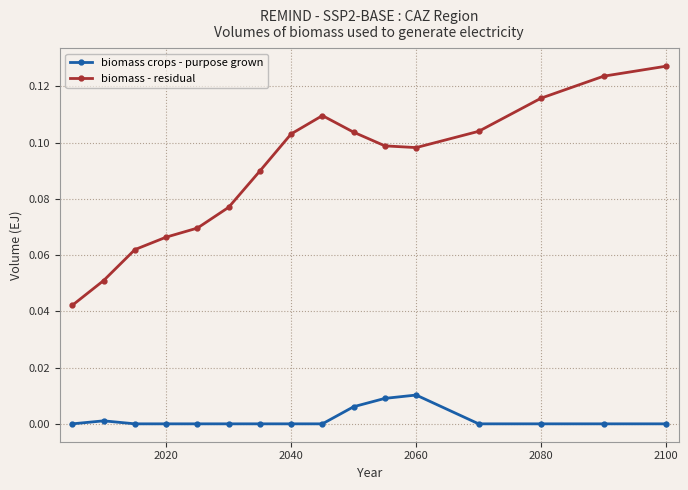

Which series has the largest range (max minus min)?

biomass - residual